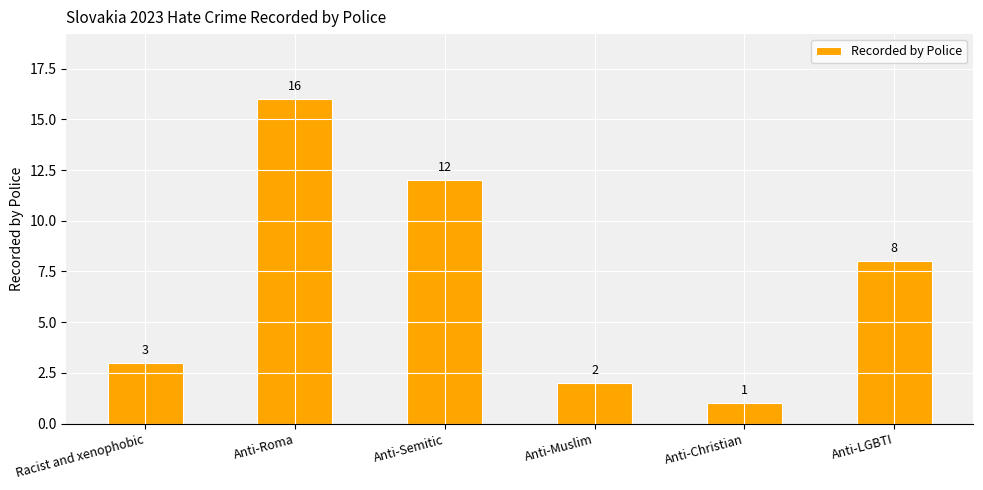

How many bars are there in total?

6